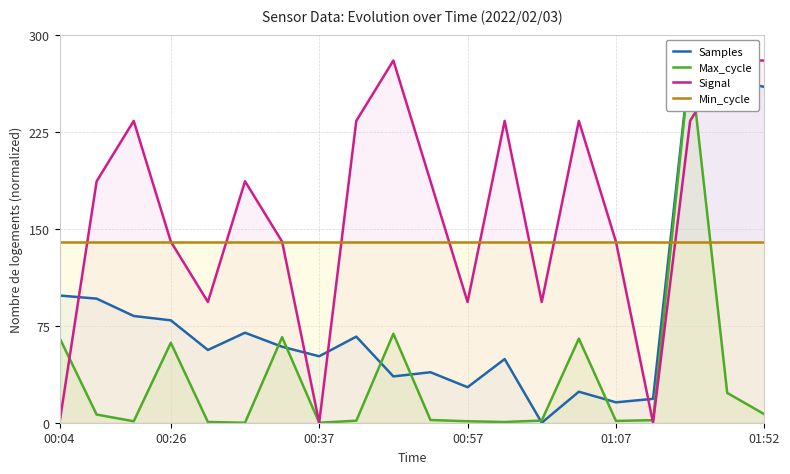

True or false: Max_cycle has a value of 133.4 at 00:37.

False